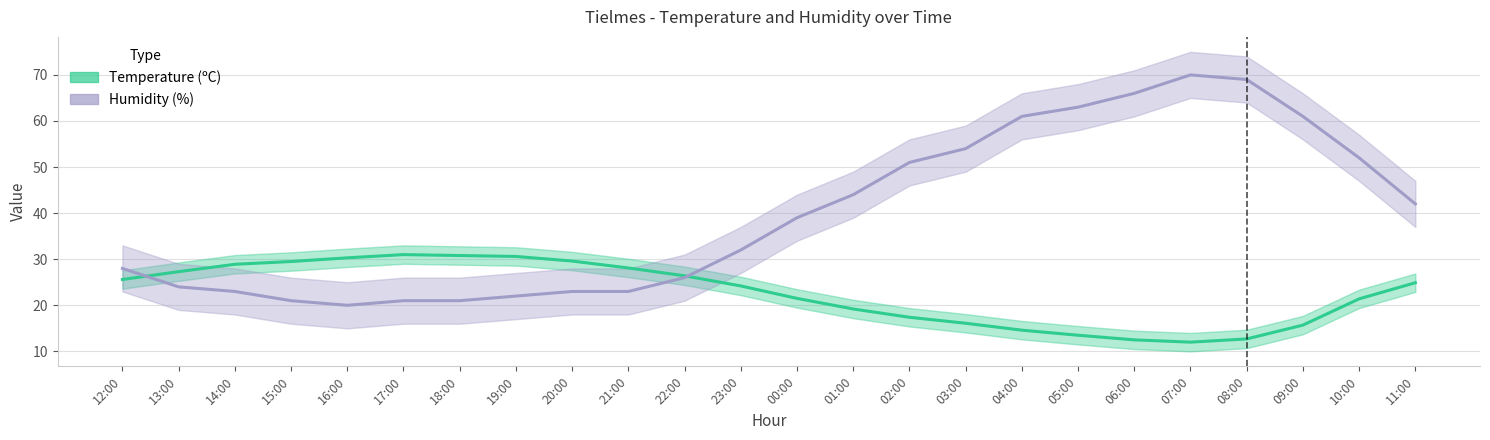

What is the total value across all series at 00:00?

60.5